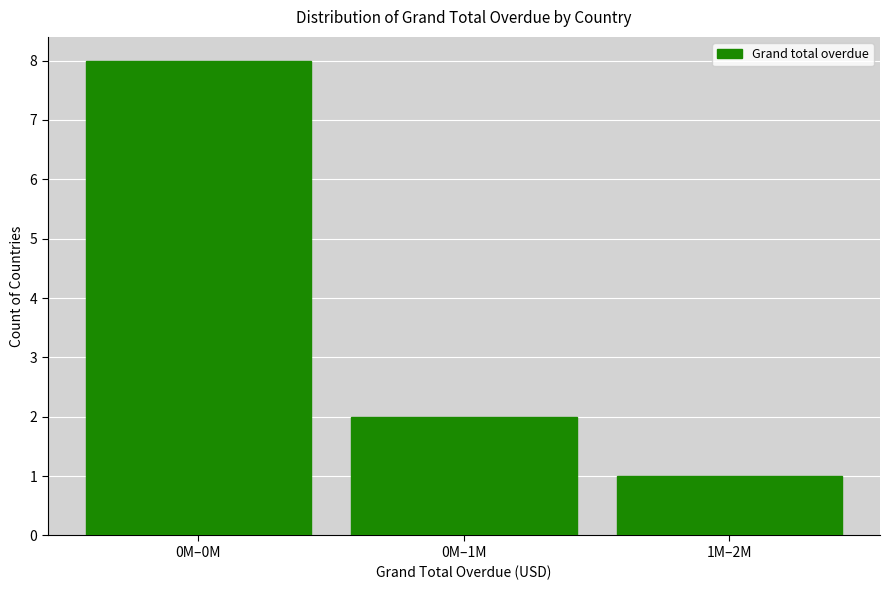

Reading left to right, extract all data points from this chart.

8	2	1